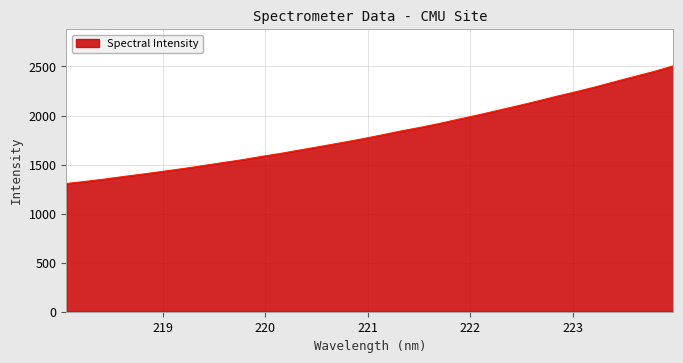

What is the smallest value displayed?

1306.7